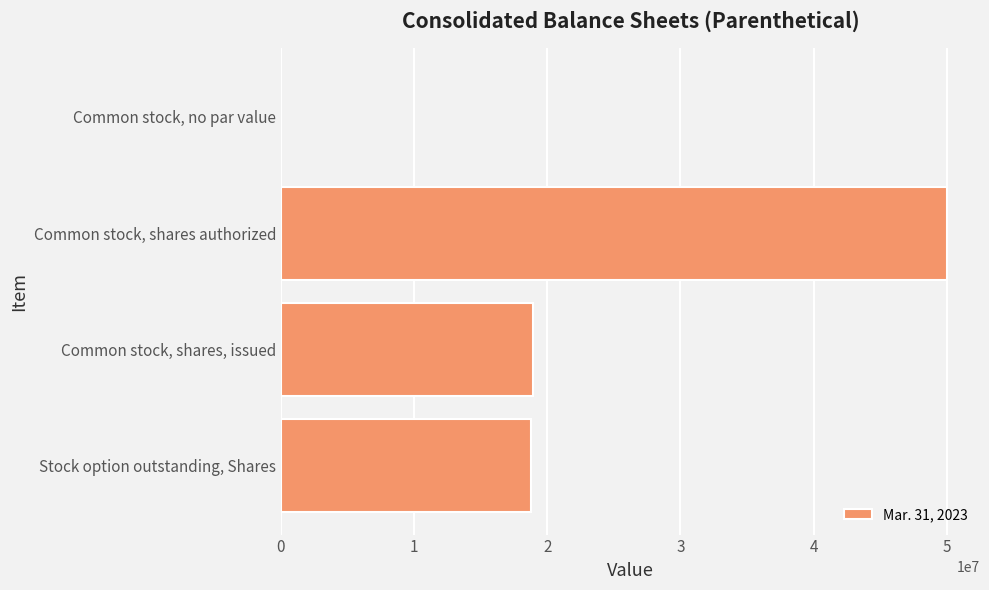

True or false: the data shows 31666073 at Common stock, shares, issued.

False